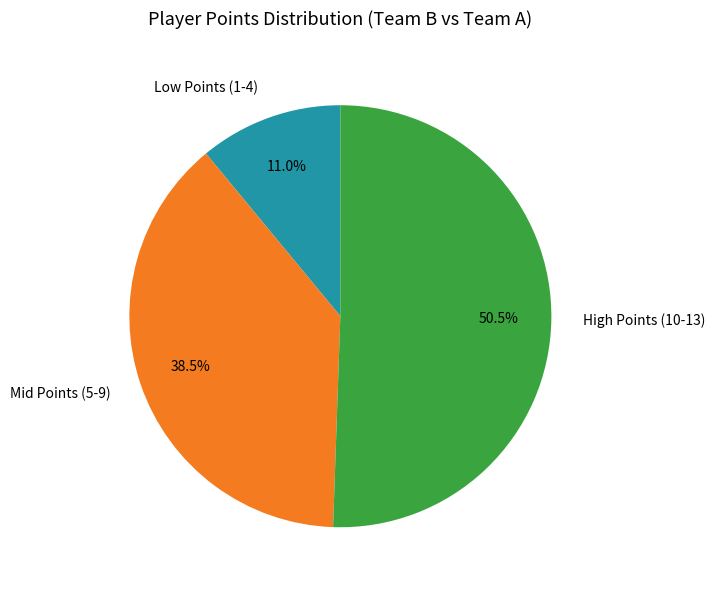

Which has a higher value, High Points (10-13) or Low Points (1-4)?

High Points (10-13)